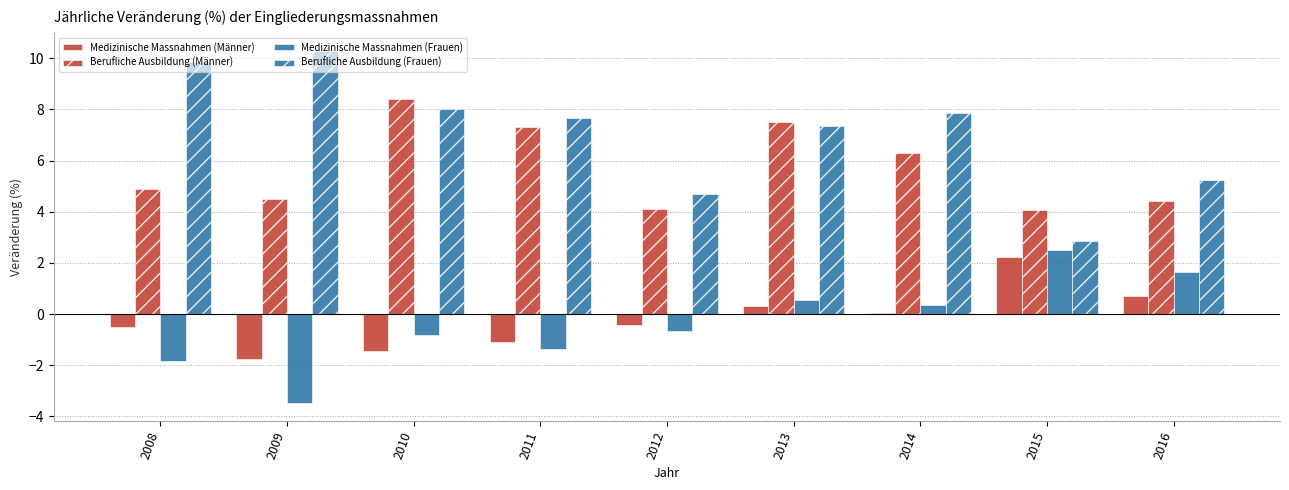

How many bars are there in total?

36